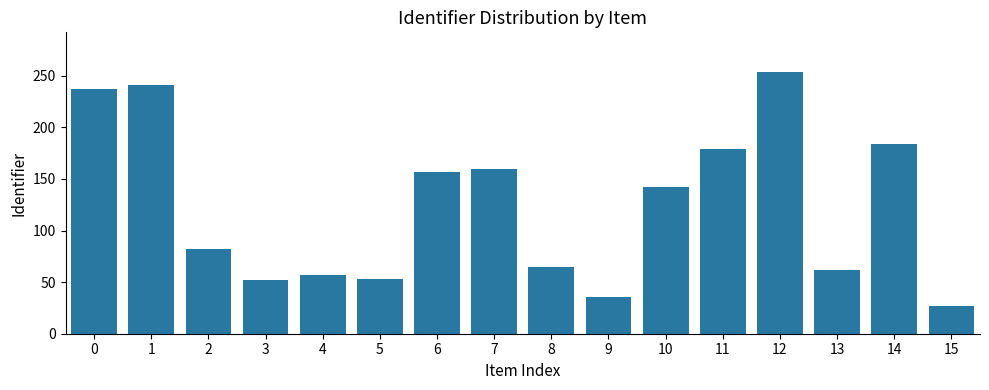

Approximately how many times larger is the value at 15 compared to 7?

0.2